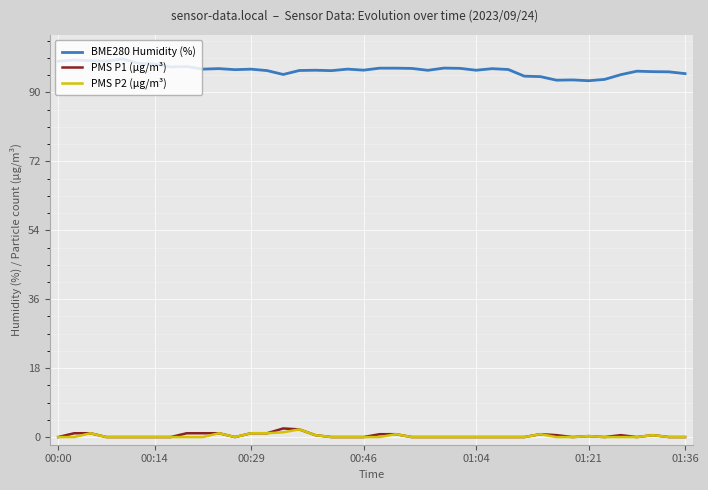

What is the greatest value displayed?

98.8